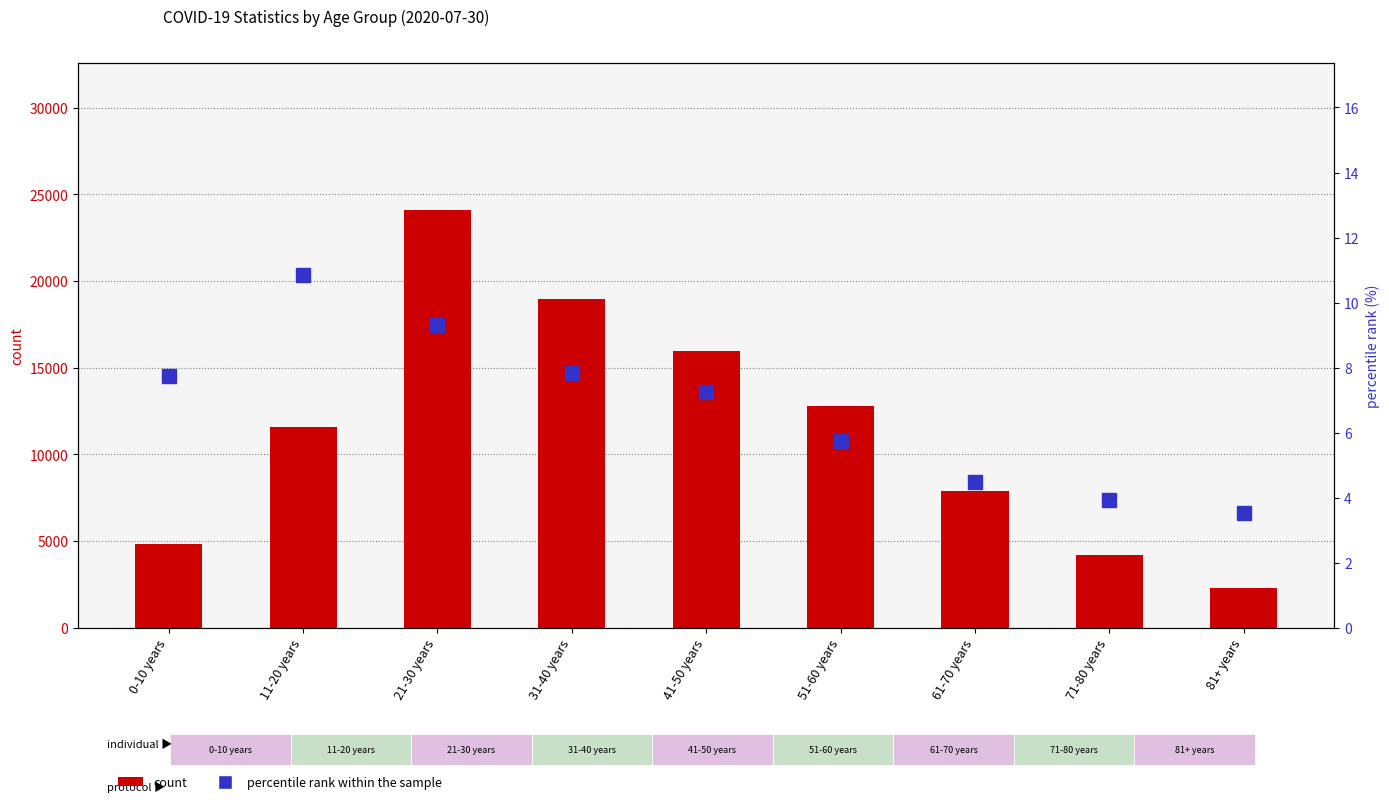

Is it true that percentile rank within the sample equals 9.3 at 21-30 years?

True